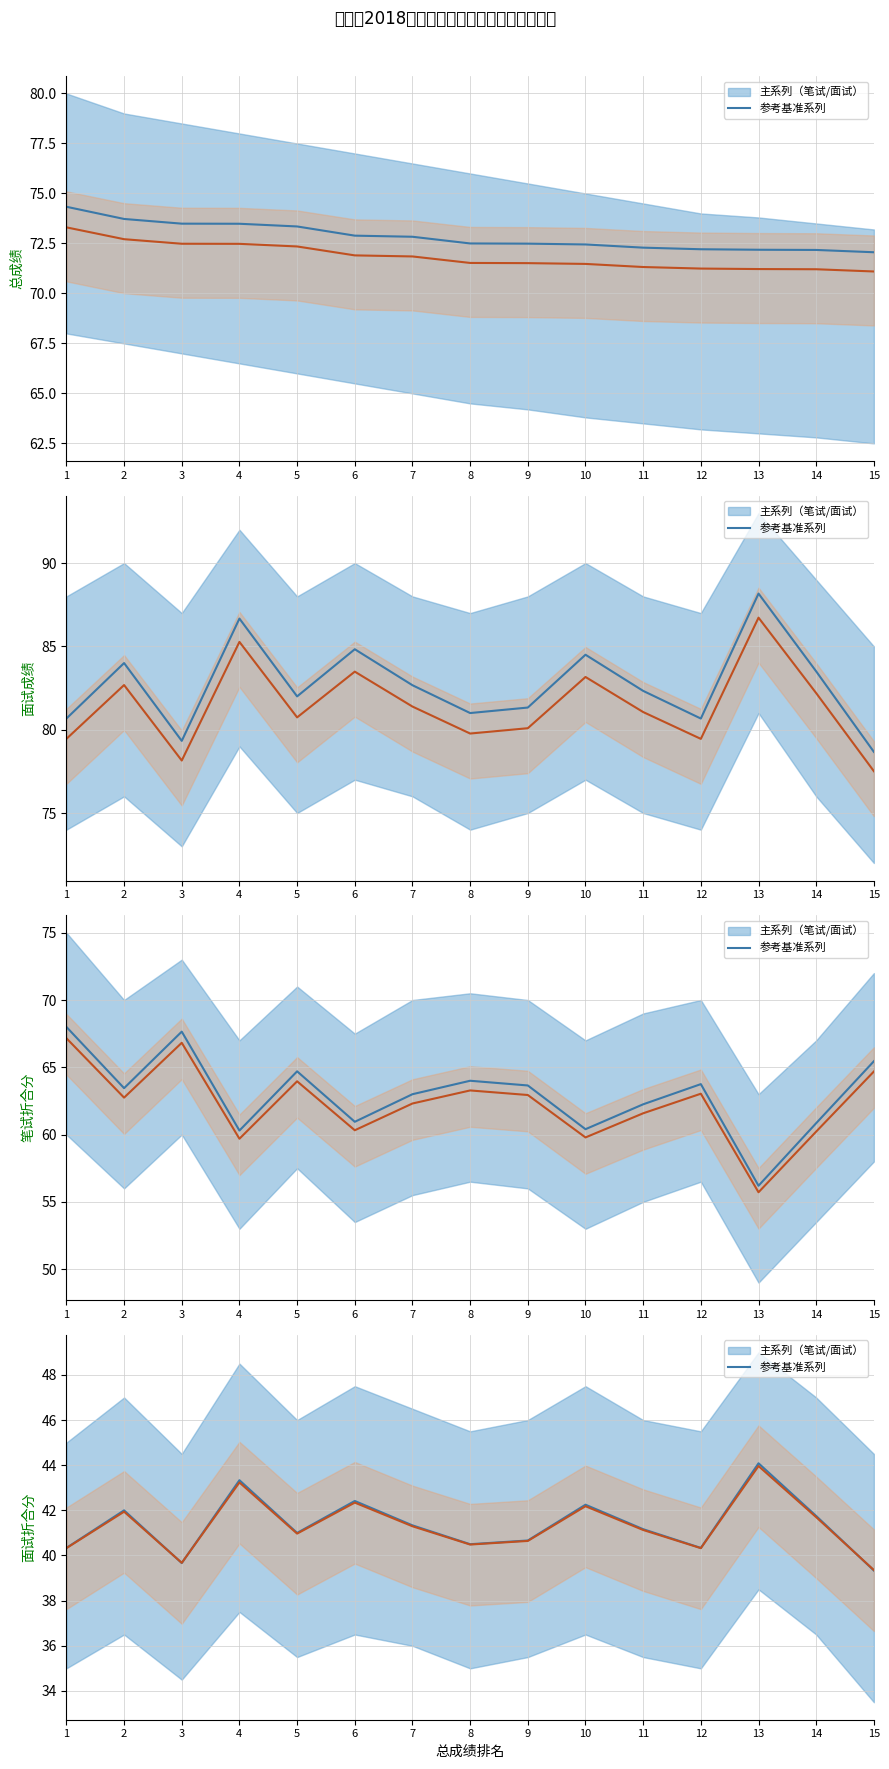

What is the difference between the maximum and minimum values in the 笔试/面试主系列 series?

4.8